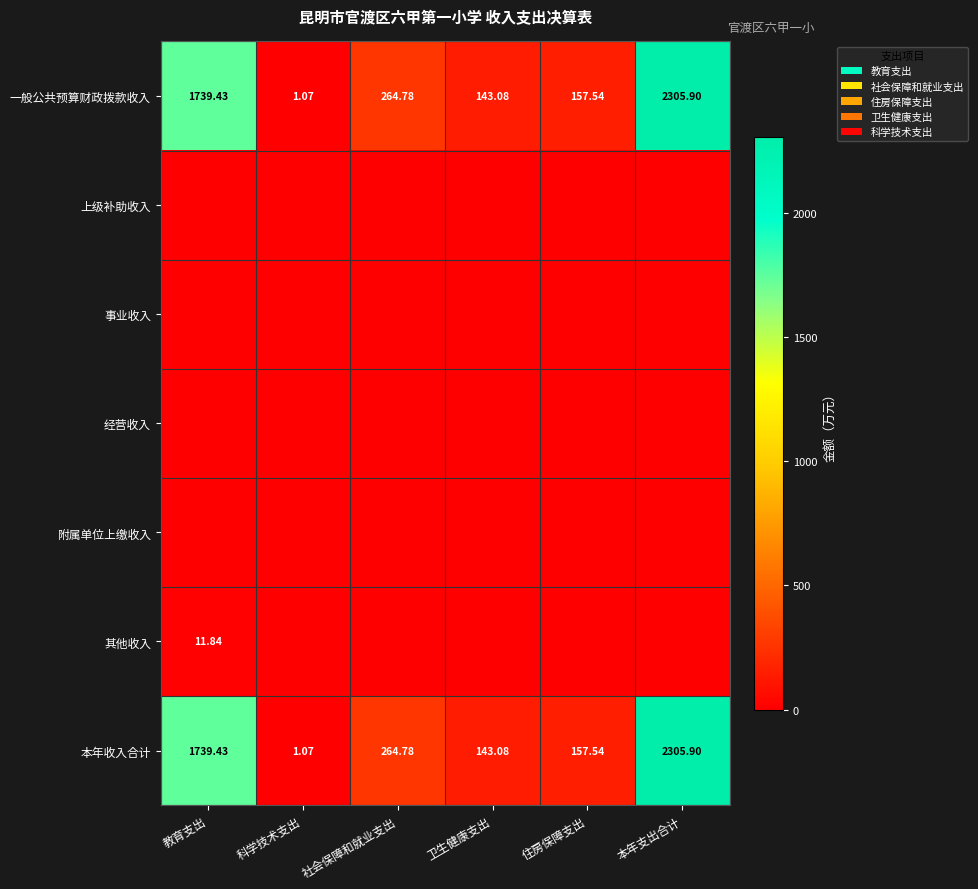

Where is 本年收入合计 nearest to the value 1153?

教育支出